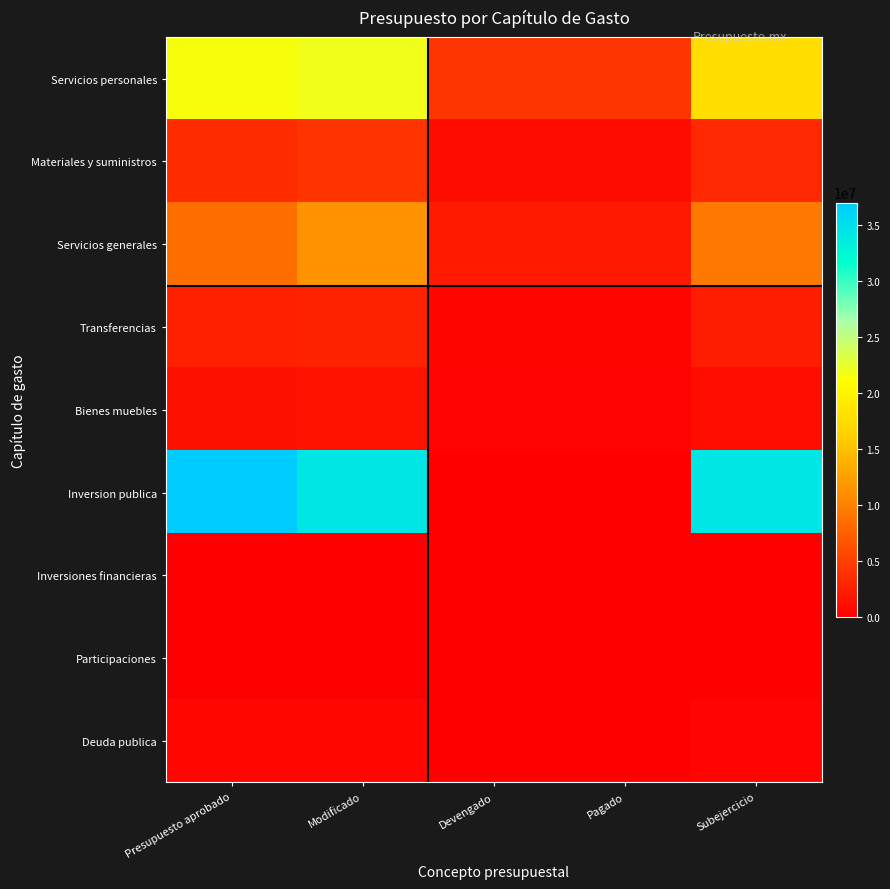

Reading right to left, extract all data points from this chart.

Servicios personales: Subejercicio=17759356.4	Pagado=4295764.8	Devengado=4295764.8	Modificado=22055121.2	Presupuesto aprobado=21618134.1
Materiales y suministros: Subejercicio=3121939.2	Pagado=966605.9	Devengado=966605.9	Modificado=4088545.1	Presupuesto aprobado=3533863.9
Servicios generales: Subejercicio=9388226.4	Pagado=2011874.6	Devengado=2059389.6	Modificado=11447616.0	Presupuesto aprobado=8719786.5
Transferencias: Subejercicio=2278352.6	Pagado=459867.1	Devengado=459867.1	Modificado=2738219.8	Presupuesto aprobado=2585000.0
Bienes muebles: Subejercicio=1158529.1	Pagado=350025.9	Devengado=350025.9	Modificado=1508555.1	Presupuesto aprobado=1440000.0
Inversion publica: Subejercicio=34234754.0	Pagado=0.0	Devengado=0.0	Modificado=34234754.0	Presupuesto aprobado=37033102.9
Inversiones financieras: Subejercicio=0.0	Pagado=0.0	Devengado=0.0	Modificado=0.0	Presupuesto aprobado=0.0
Participaciones: Subejercicio=0.0	Pagado=0.0	Devengado=0.0	Modificado=0.0	Presupuesto aprobado=0.0
Deuda publica: Subejercicio=400545.8	Pagado=129454.2	Devengado=129454.2	Modificado=530000.0	Presupuesto aprobado=530000.0